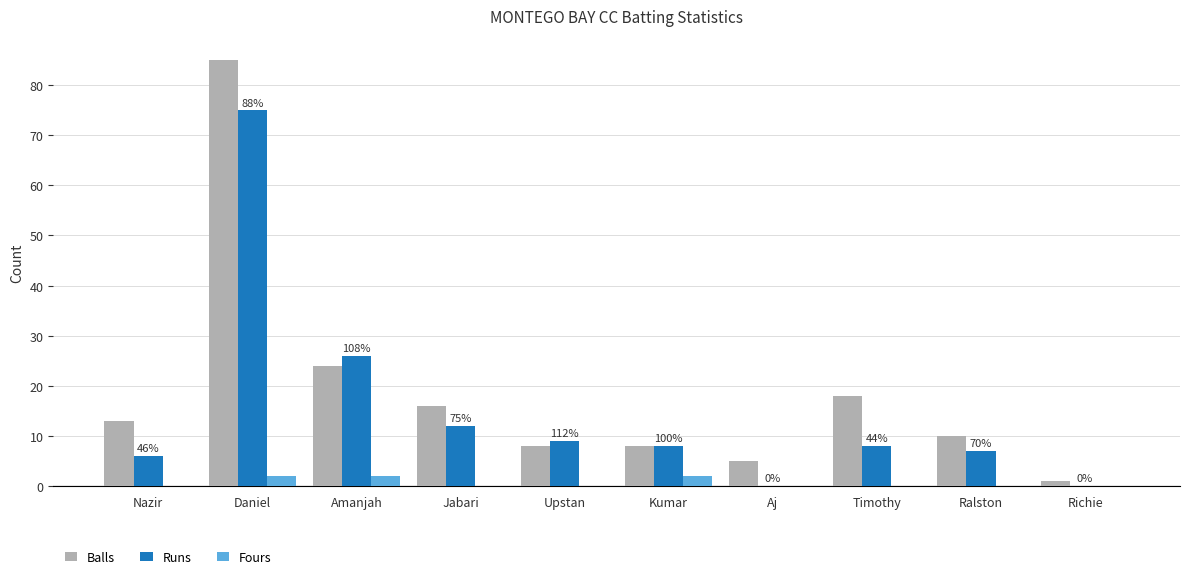

What is the sum of the Fours values at Amanjah and Daniel?

4